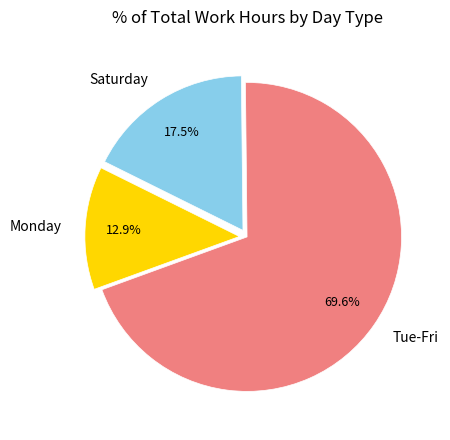

Count the number of slices in the pie.

3